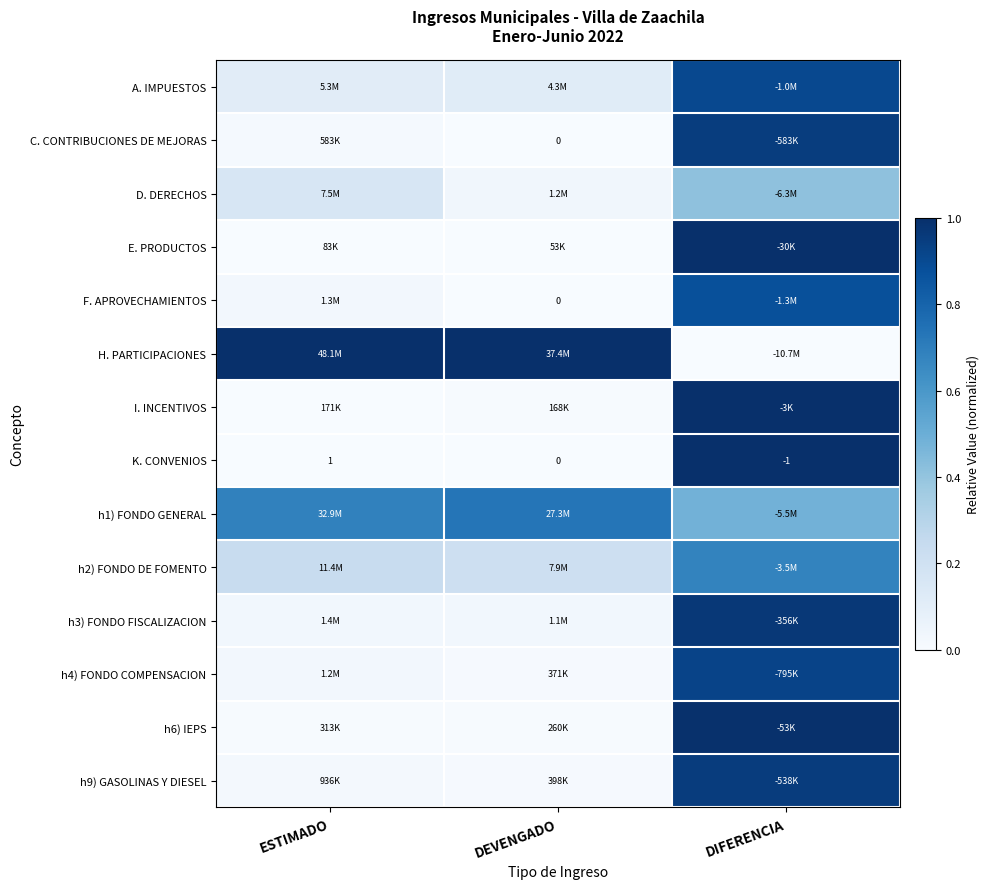

Which category has the lowest value in the K. CONVENIOS series?

DIFERENCIA